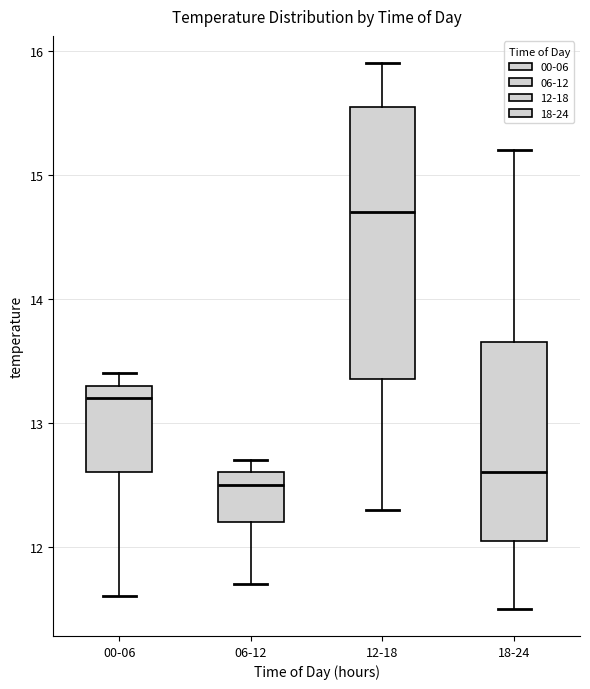

Which box is the tallest, from its lower edge to its upper edge?

12-18